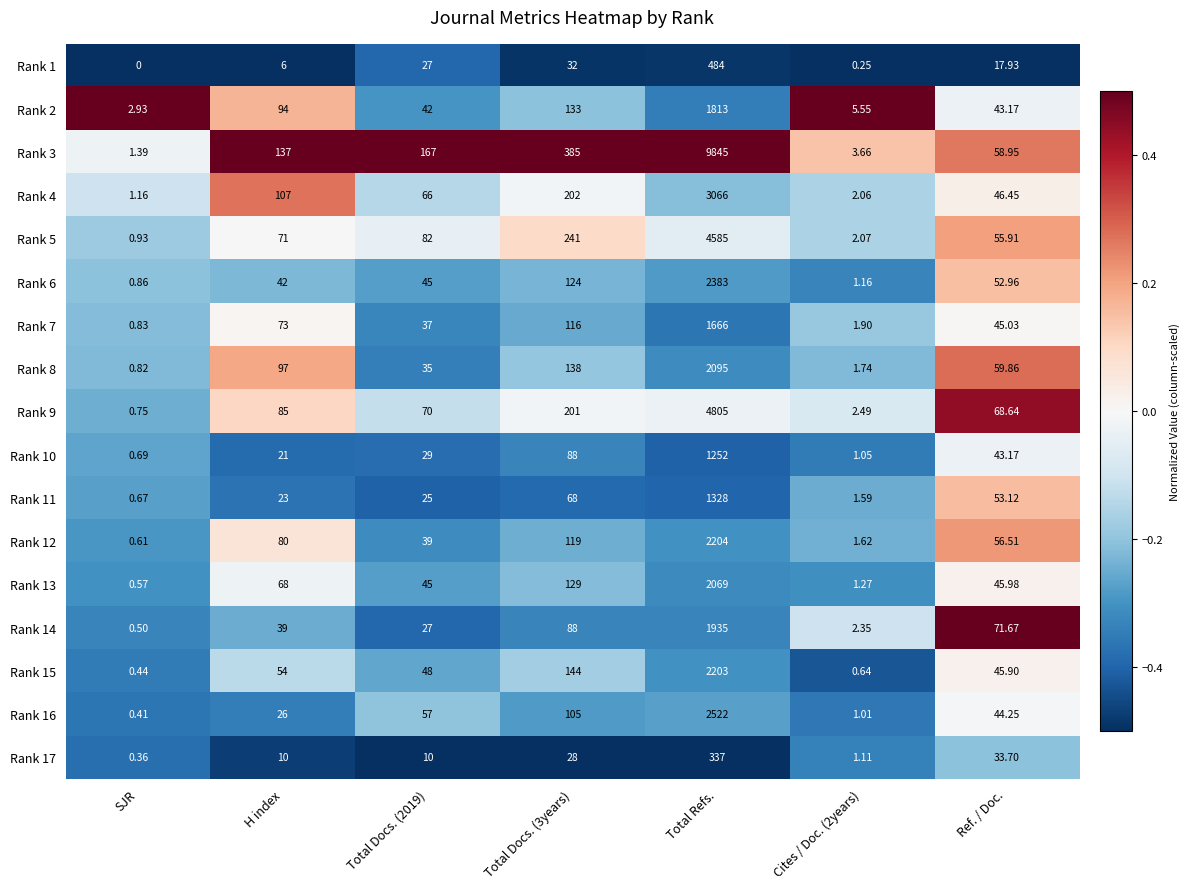

Is the value of Rank 6 at Cites / Doc. (2years) greater than the value of Rank 17 at Ref. / Doc.?

No